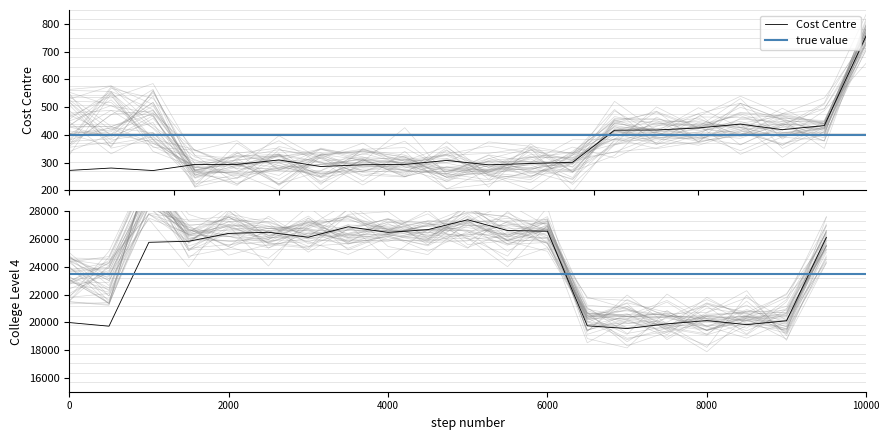

What is the highest value of the College Level 4 series?

27393.7